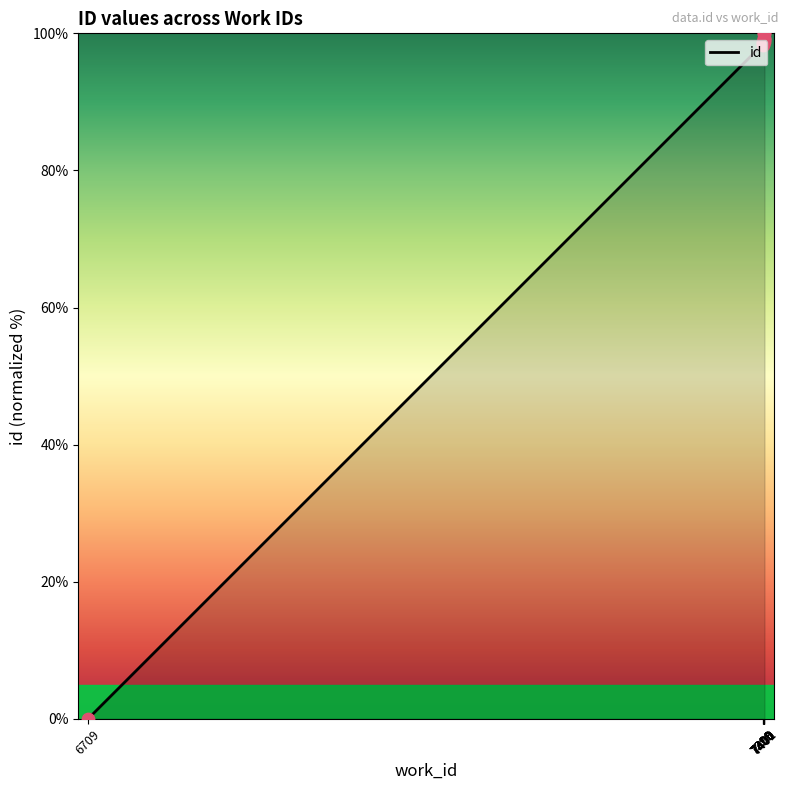

Between 7399 and 7400, which is larger?

7400